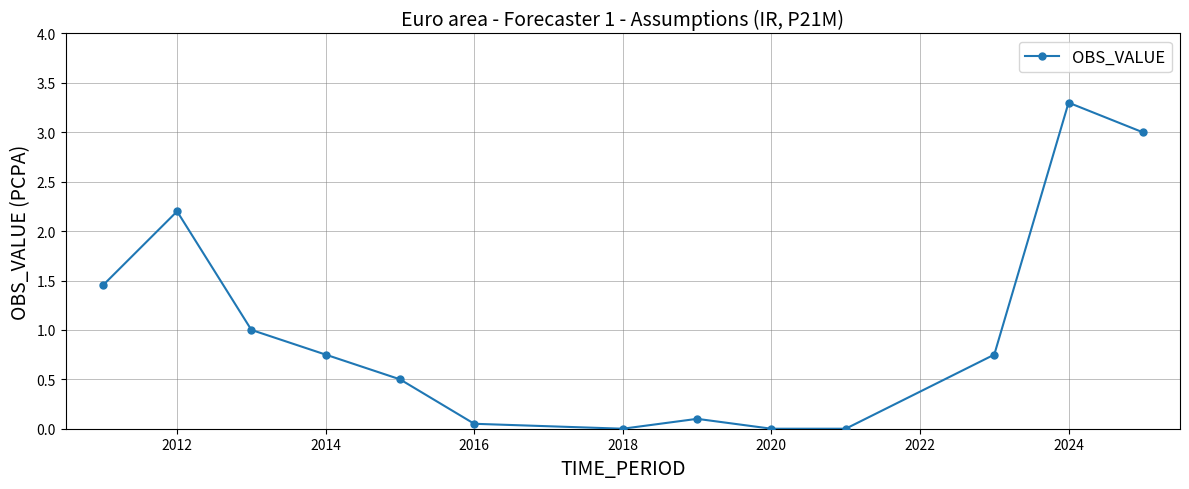

What is the value of the 5th point from the left?

0.5